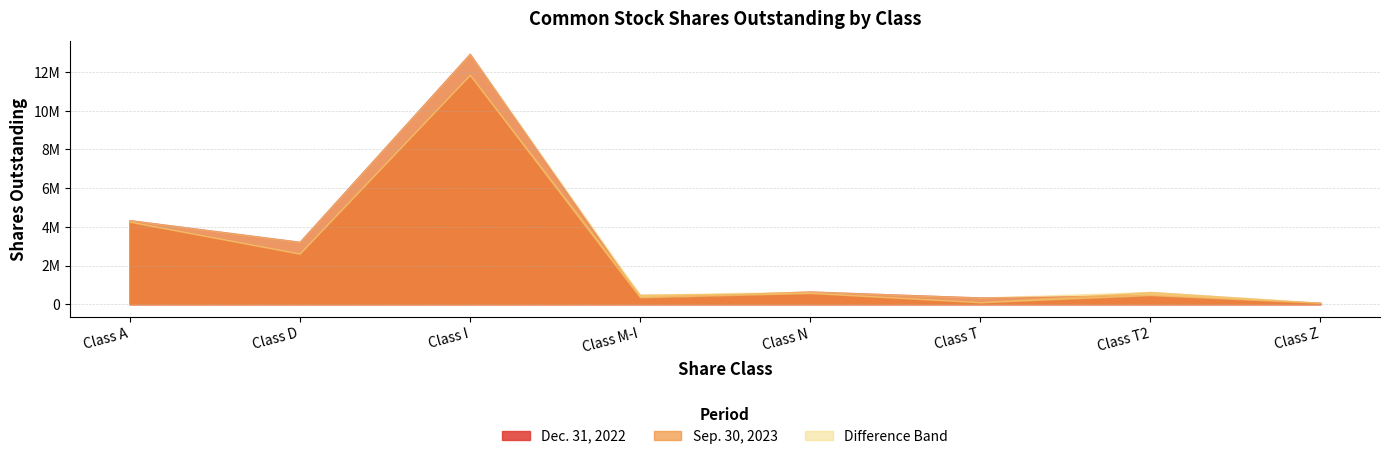

What is the label of the 5th point from the left?

Class N